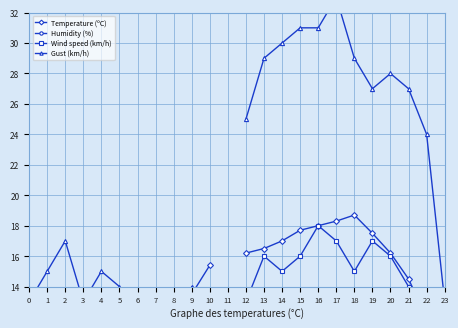

How many values in Wind speed (km/h) are above zero?

22